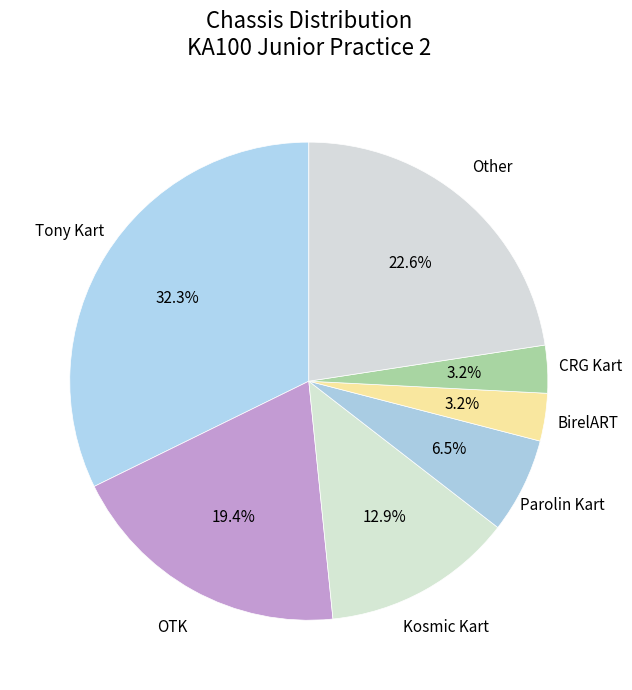

Is Other the majority of the pie?

No